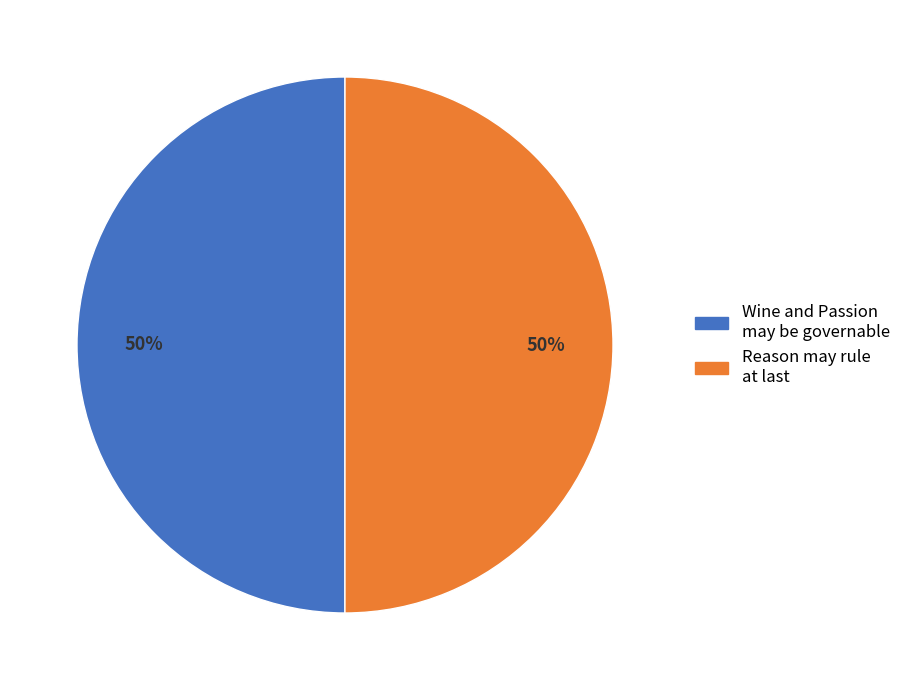

To the nearest percent, what is the average slice percentage?

50%